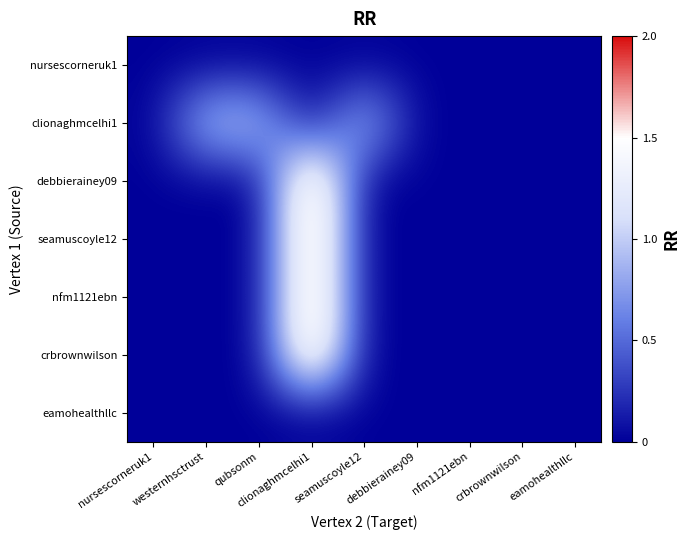

Reading right to left, extract all data points from this chart.

nursescorneruk1: eamohealthllc=0	crbrownwilson=0	nfm1121ebn=0	debbierainey09=0	seamuscoyle12=0	clionaghmcelhi1=0	qubsonm=0	westernhsctrust=0	nursescorneruk1=0
clionaghmcelhi1: eamohealthllc=0	crbrownwilson=0	nfm1121ebn=0	debbierainey09=0	seamuscoyle12=1	clionaghmcelhi1=0	qubsonm=1	westernhsctrust=1	nursescorneruk1=0
debbierainey09: eamohealthllc=0	crbrownwilson=0	nfm1121ebn=0	debbierainey09=0	seamuscoyle12=0	clionaghmcelhi1=2	qubsonm=0	westernhsctrust=0	nursescorneruk1=0
seamuscoyle12: eamohealthllc=0	crbrownwilson=0	nfm1121ebn=0	debbierainey09=0	seamuscoyle12=0	clionaghmcelhi1=2	qubsonm=0	westernhsctrust=0	nursescorneruk1=0
nfm1121ebn: eamohealthllc=0	crbrownwilson=0	nfm1121ebn=0	debbierainey09=0	seamuscoyle12=0	clionaghmcelhi1=2	qubsonm=0	westernhsctrust=0	nursescorneruk1=0
crbrownwilson: eamohealthllc=0	crbrownwilson=0	nfm1121ebn=0	debbierainey09=0	seamuscoyle12=0	clionaghmcelhi1=2	qubsonm=0	westernhsctrust=0	nursescorneruk1=0
eamohealthllc: eamohealthllc=0	crbrownwilson=0	nfm1121ebn=0	debbierainey09=0	seamuscoyle12=0	clionaghmcelhi1=0	qubsonm=0	westernhsctrust=0	nursescorneruk1=0